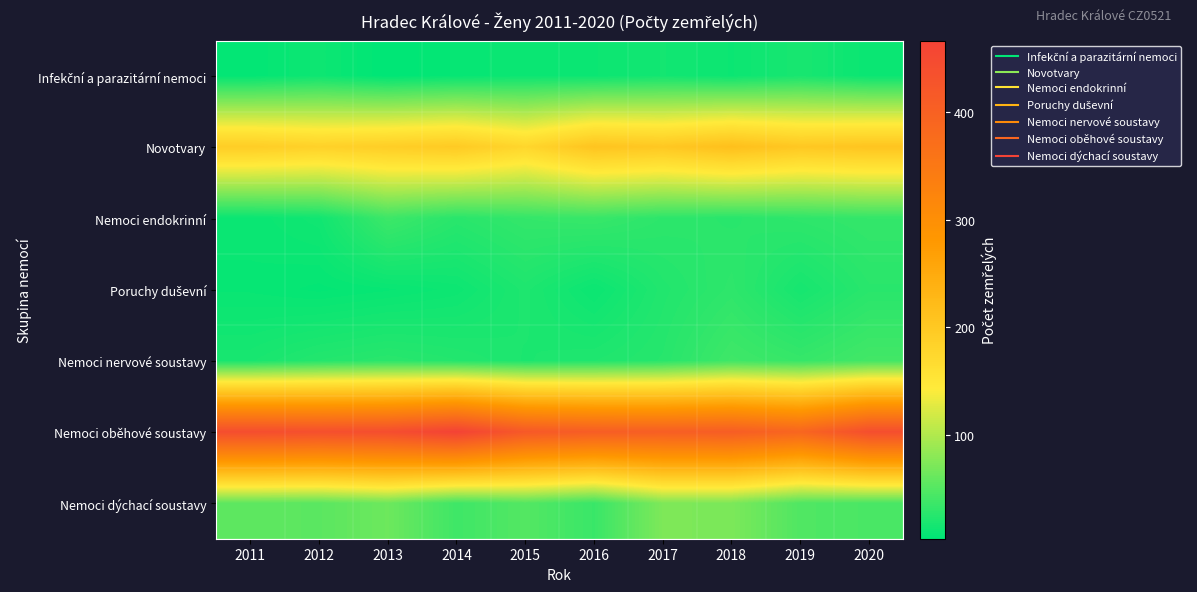

How many series are shown in this chart?

7